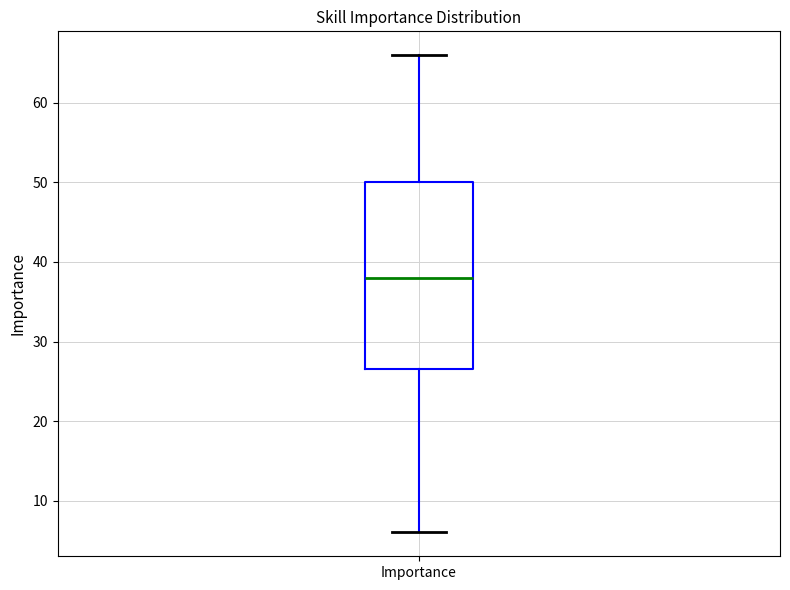

Read this box plot against the y-axis: the position of the median line, the range covered by the box, and the ends of both whiskers. The values are not printed on the chart, so give them approximately, as read against the axis.

median 38, box 27 to 50, whiskers 6 to 66